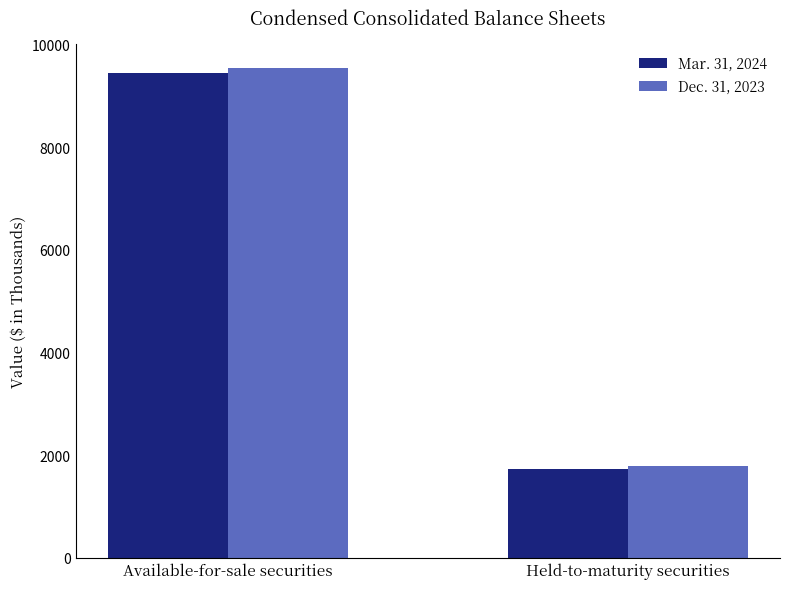

What is the maximum value for Dec. 31, 2023?

9539